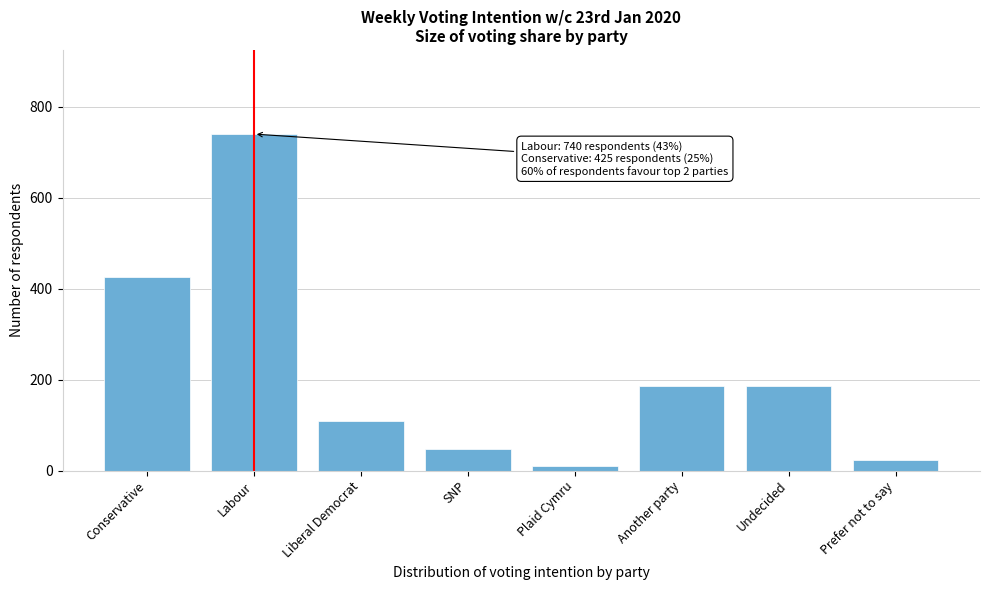

Is it true that the value at Labour is 458?

False